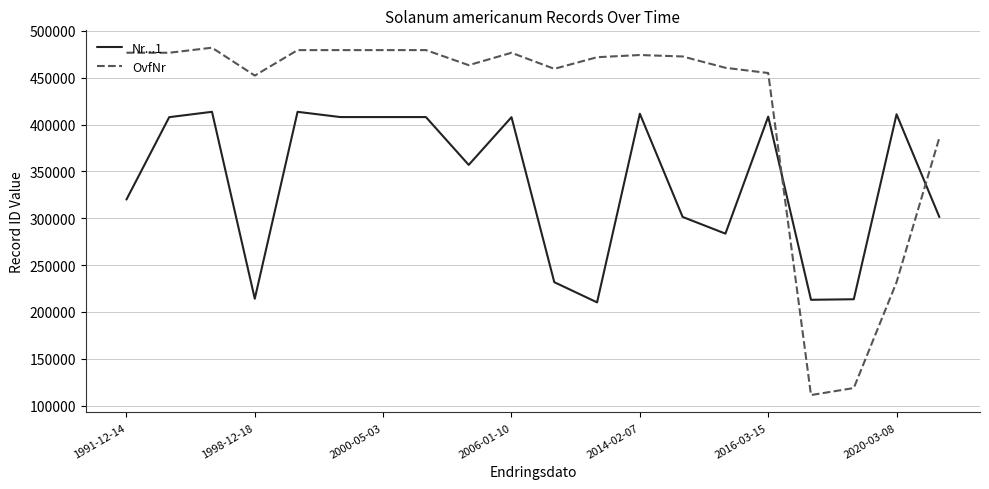

What is the maximum value for OvfNr?

482019